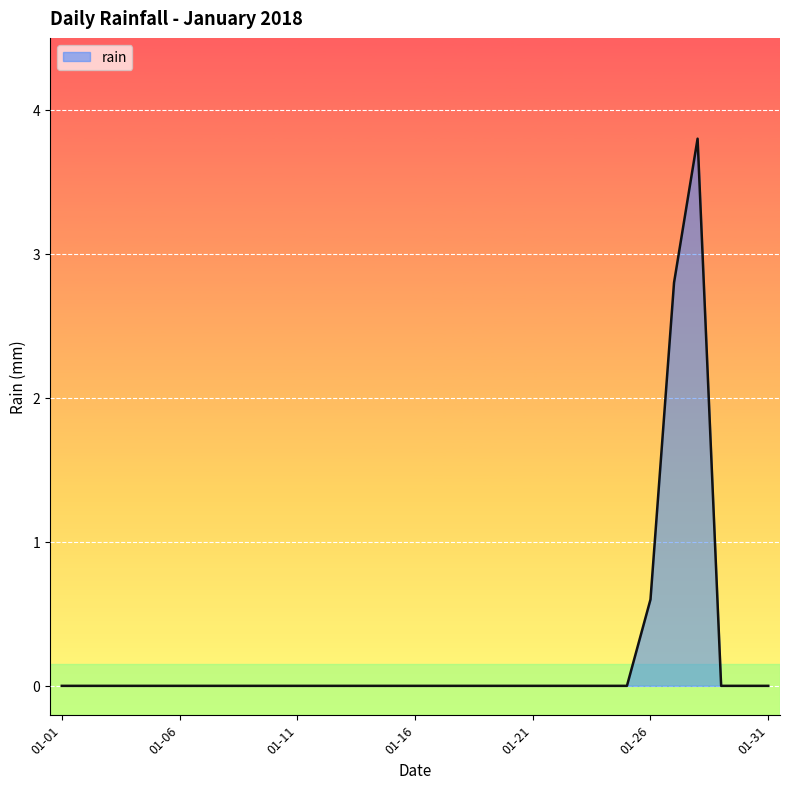

Reading left to right, list all the values displayed in this chart.

0.0	0.0	0.0	0.0	0.0	0.0	0.0	0.0	0.0	0.0	0.0	0.0	0.0	0.0	0.0	0.0	0.0	0.0	0.0	0.0	0.0	0.0	0.0	0.0	0.0	0.6	2.8	3.8	0.0	0.0	0.0